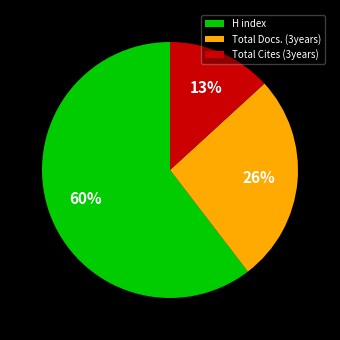

Does H index account for over 50% of the chart?

Yes